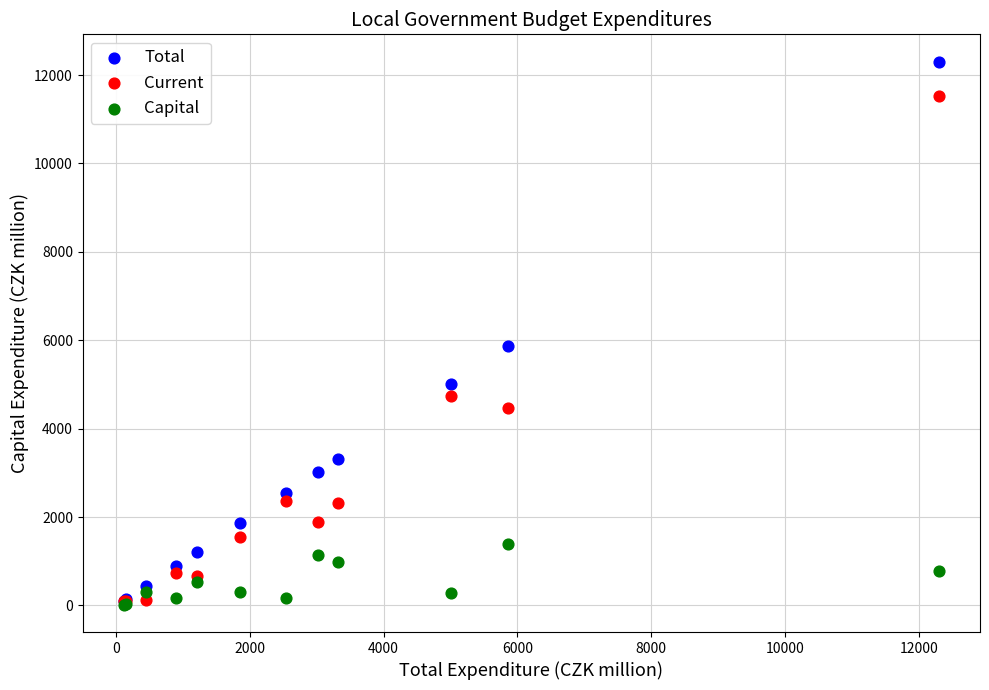

In the Total series, what Y value is closest to 6209?

5866.6